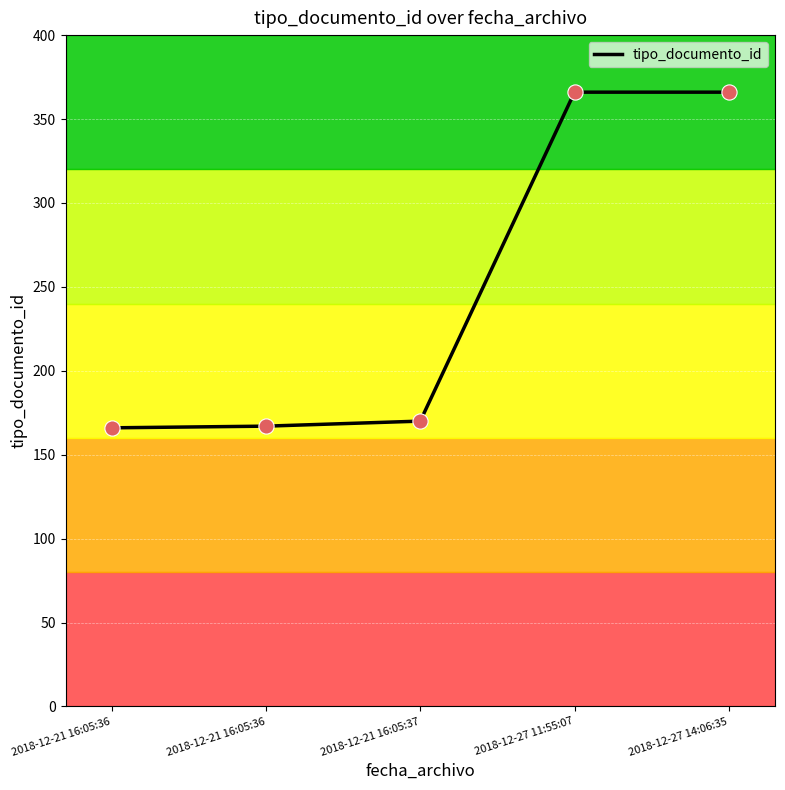

Which has a higher value, 2018-12-21 16:05:37 or 2018-12-21 16:05:36?

2018-12-21 16:05:37